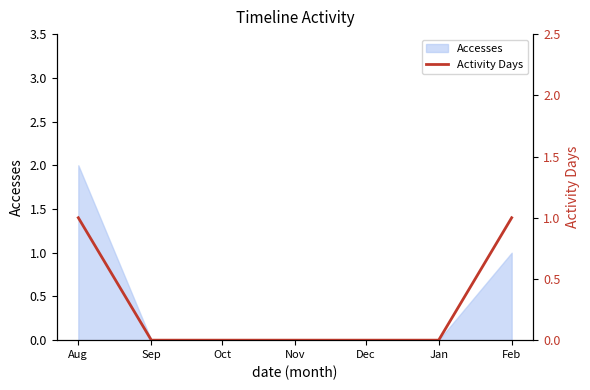

How many values are between 0 and 1?

7